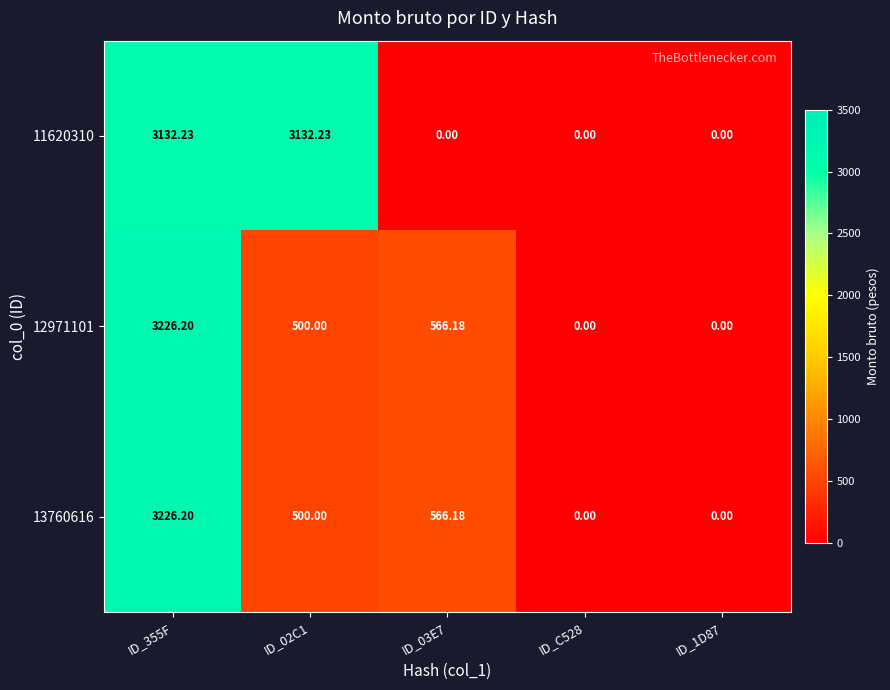

Is the value of 12971101 at ID_02C1 greater than the value of 11620310 at ID_C528?

Yes